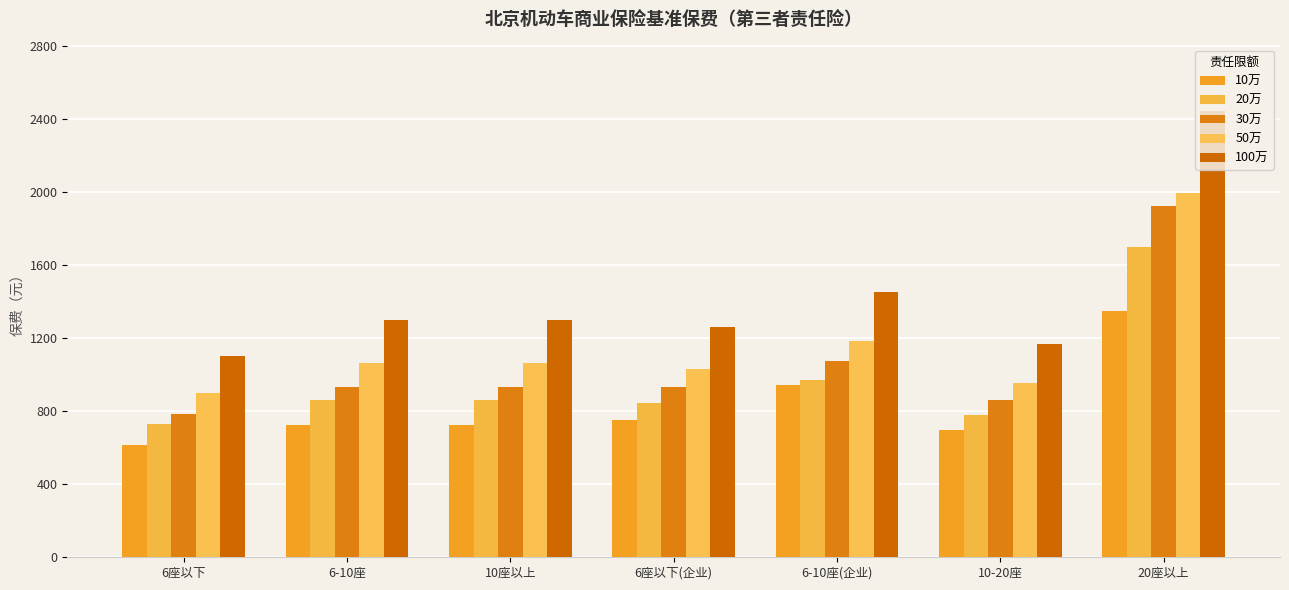

List the labels in order of 20万 value, smallest first.

6座以下, 10-20座, 6座以下(企业), 6-10座, 10座以上, 6-10座(企业), 20座以上